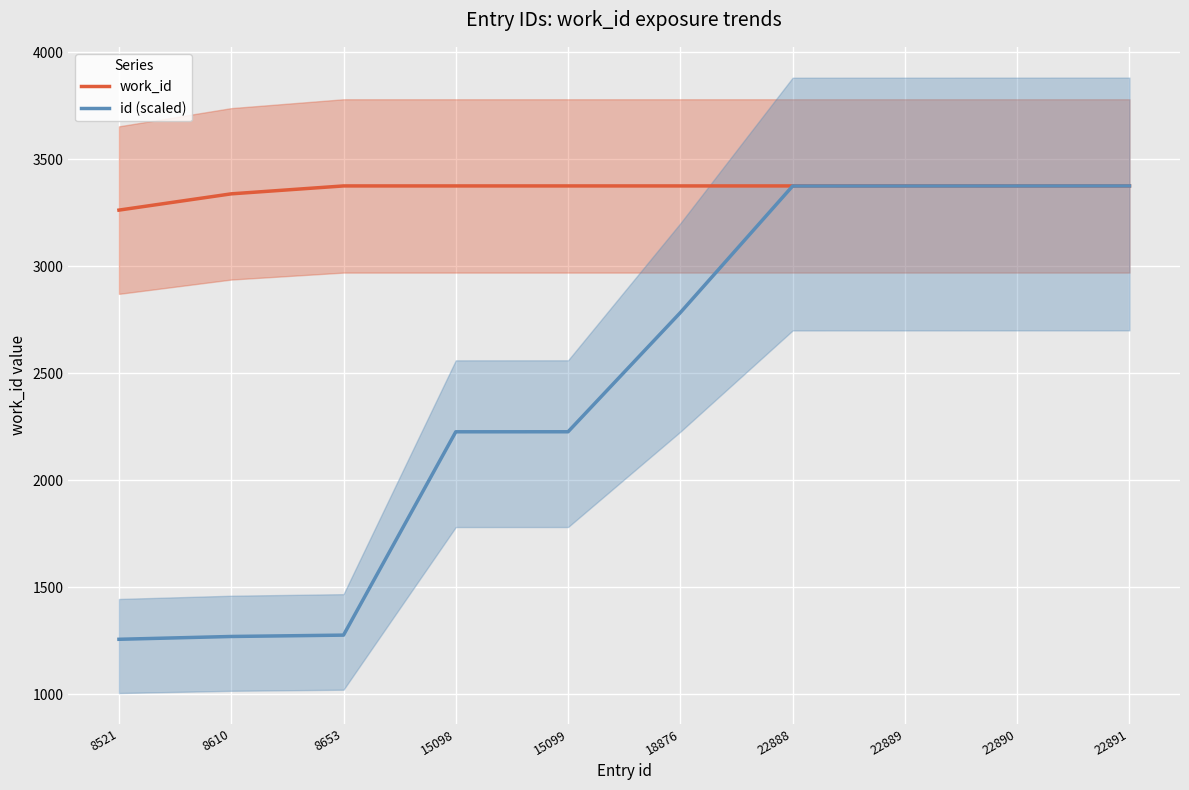

Reading left to right, what are all the values shown in this chart?

work_id: 3263.0	3339.0	3376.0	3376.0	3376.0	3376.0	3376.0	3376.0	3376.0	3376.0
id (scaled): 1256.7	1269.8	1276.2	2226.7	2226.8	2783.9	3375.6	3375.7	3375.9	3376.0